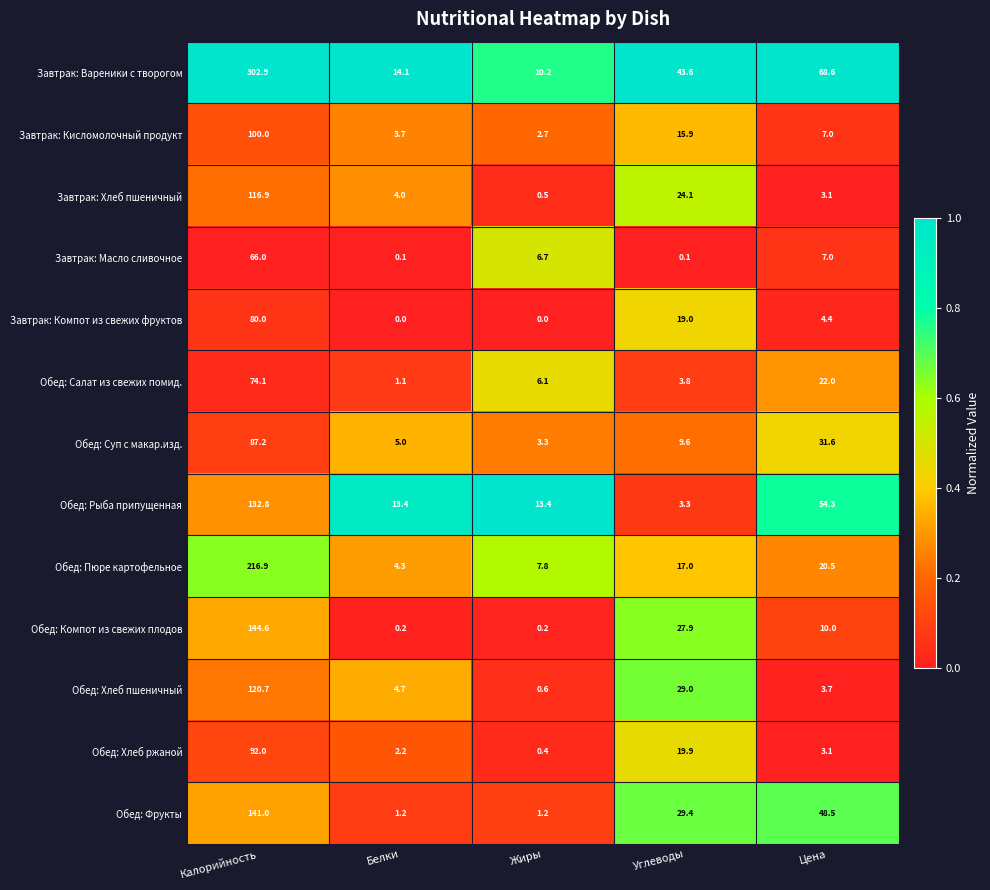

Rank the series at Белки from lowest to highest value.

Завтрак: Компот из свежих фруктов, Завтрак: Масло сливочное, Обед: Компот из свежих плодов, Обед: Салат из свежих помид., Обед: Фрукты, Обед: Хлеб ржаной, Завтрак: Кисломолочный продукт, Завтрак: Хлеб пшеничный, Обед: Пюре картофельное, Обед: Хлеб пшеничный, Обед: Суп с макар.изд., Обед: Рыба припущенная, Завтрак: Вареники с творогом